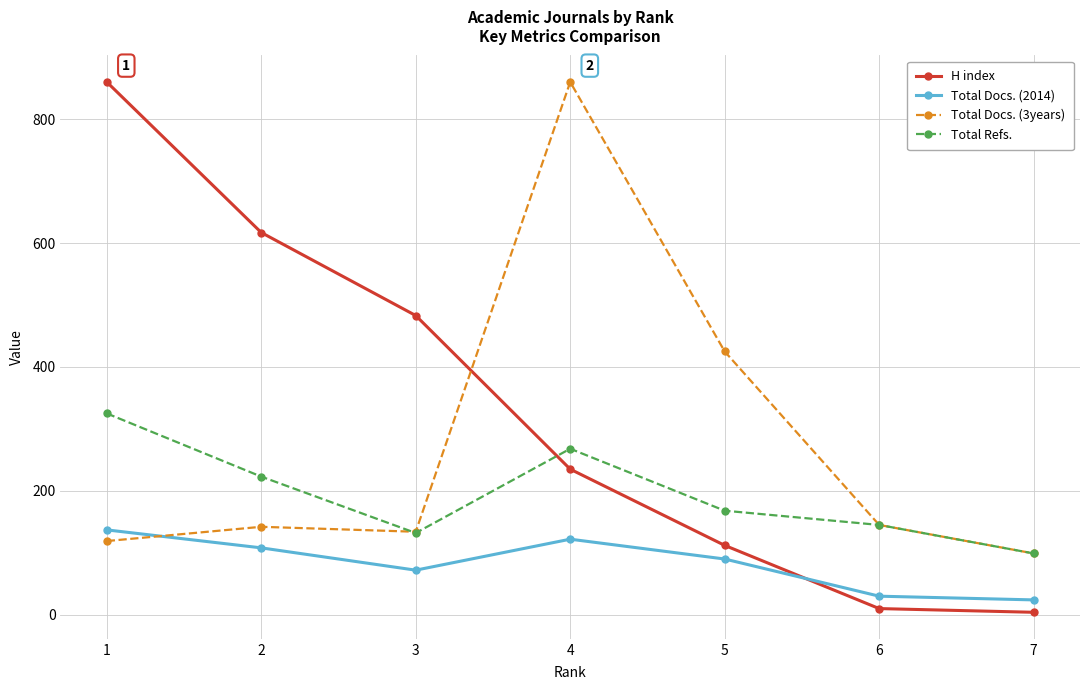

Rank the series by their average value, from lowest to highest.

Total Docs. (2014), Total Refs., Total Docs. (3years), H index